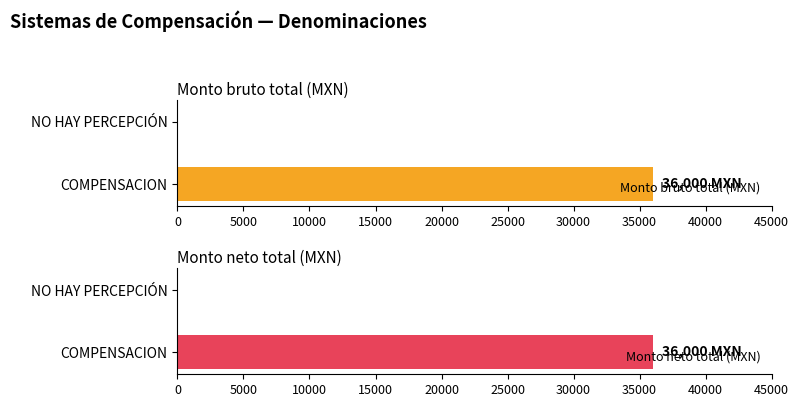

At which label does Monto bruto total (MXN) reach its peak?

COMPENSACION